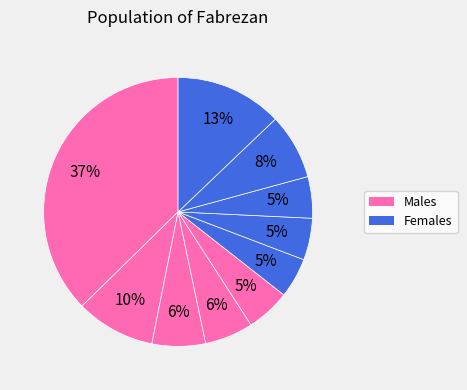

Count the number of slices in the pie.

10